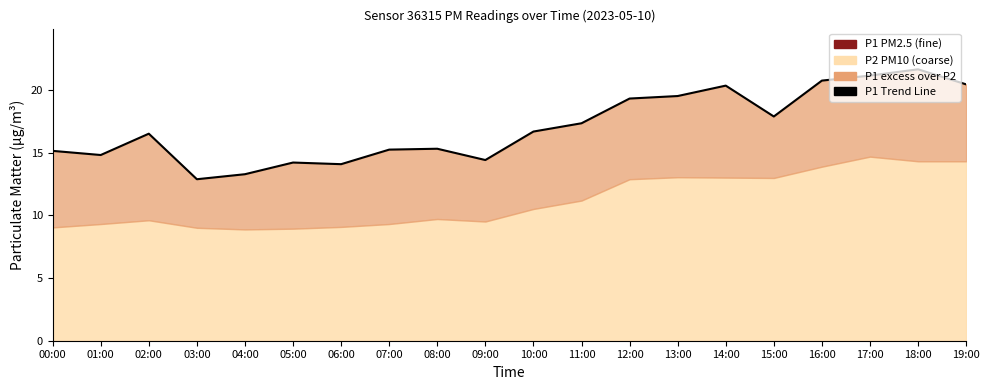

What is the value of the 7th point from the left?

14.1